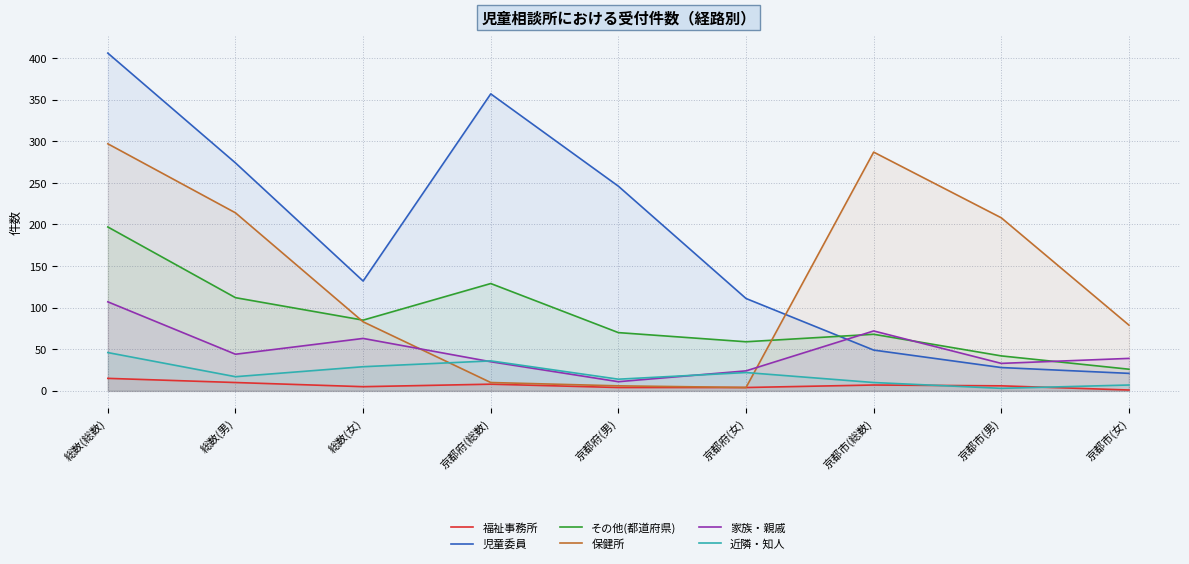

After their last crossing, which series has the higher values: 家族・親戚 or 近隣・知人?

家族・親戚